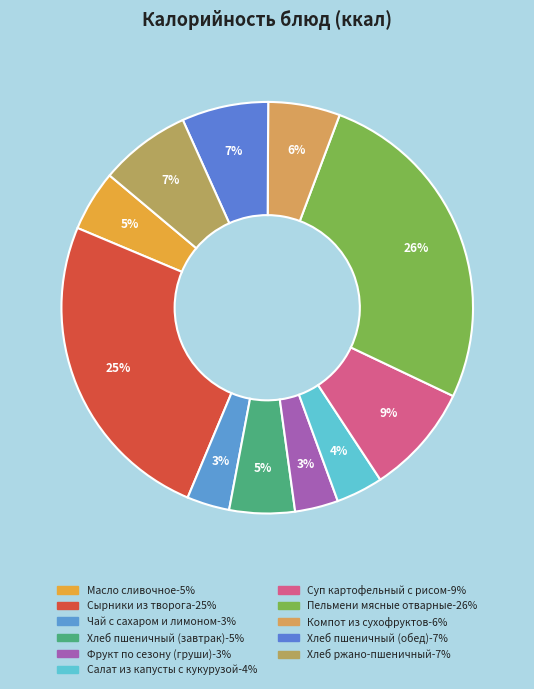

Combined, do Хлеб пшеничный (обед) and Салат из капусты с кукурузой account for over 50%?

No